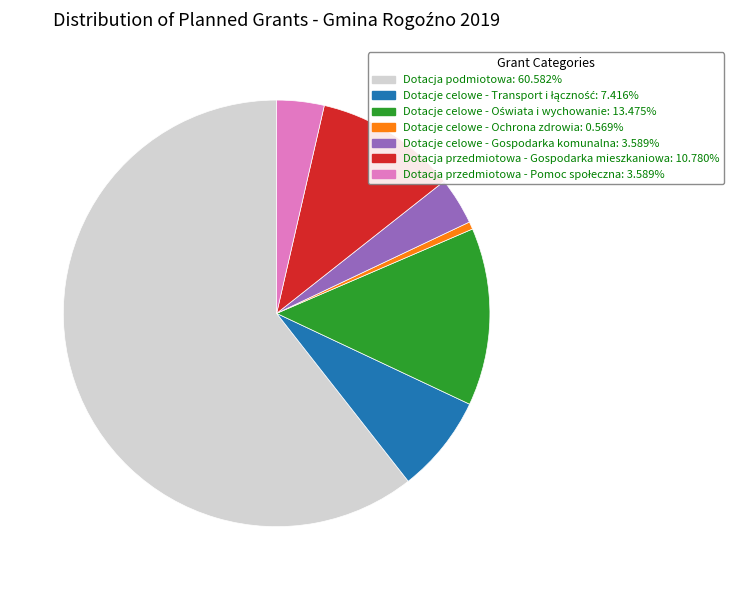

Do Dotacja podmiotowa: 60.582% and Dotacje celowe - Ochrona zdrowia: 0.569% together represent more than half of the pie?

Yes